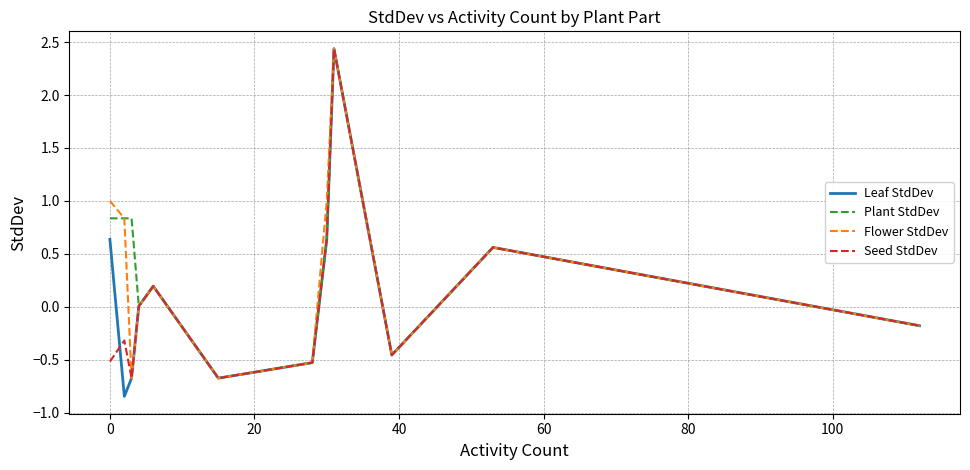

True or false: Plant StdDev has more than 2 points higher than both neighbors.

True